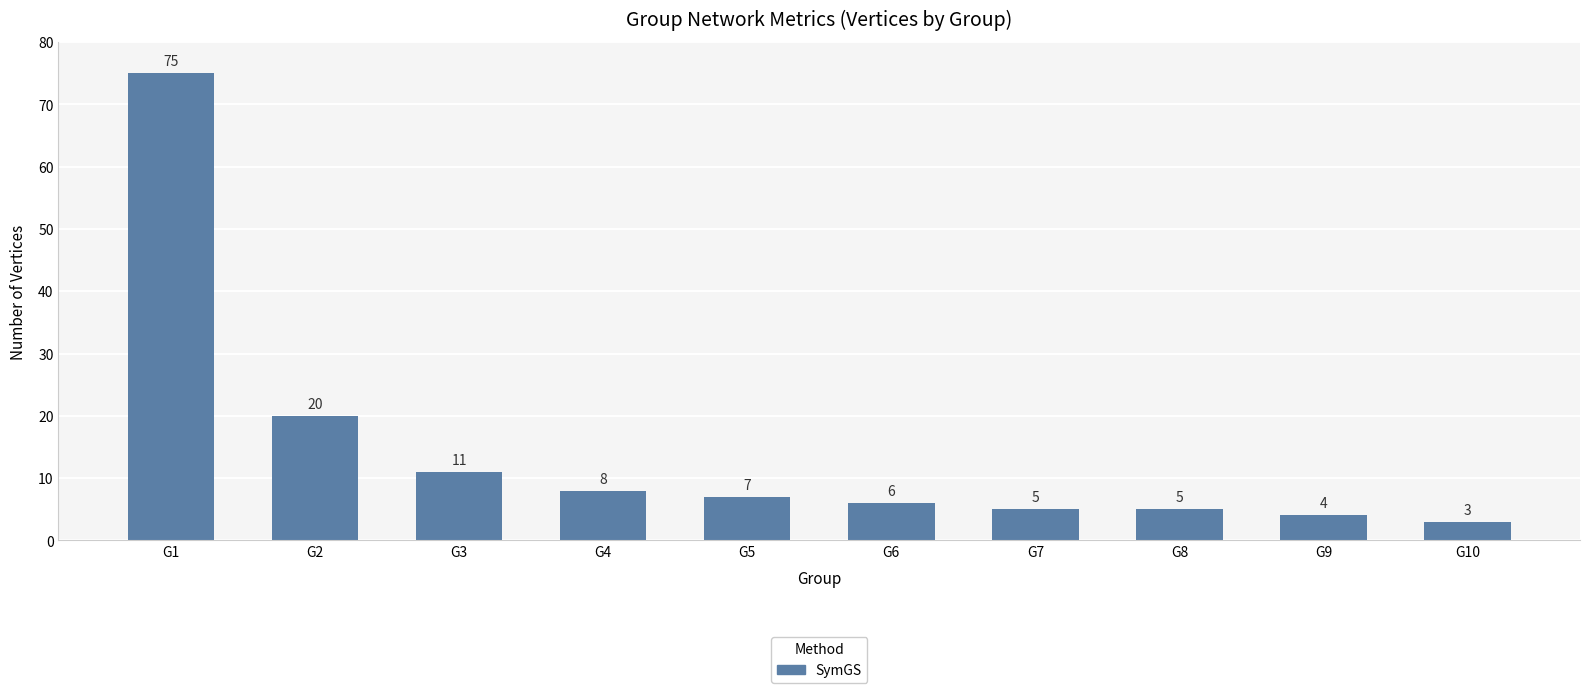

Which category has the lowest value across all series?

G10